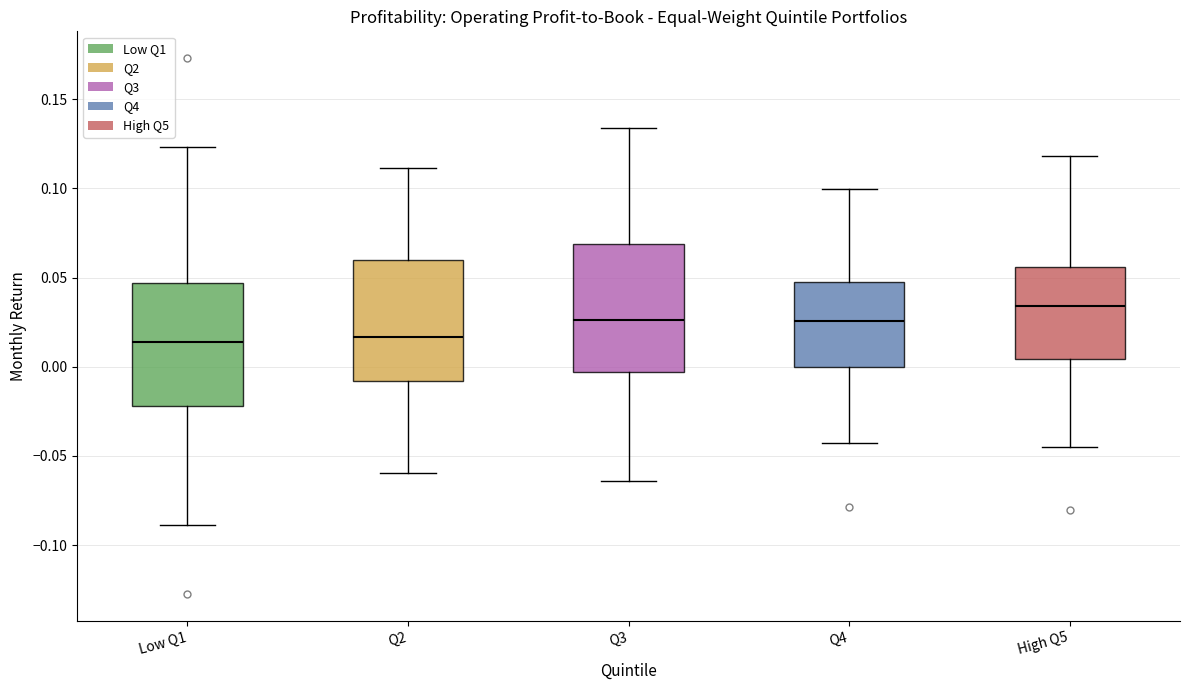

Reading left to right, read every box against the y-axis: the position of its median line, the range the box covers, and the ends of its whiskers. The values are not printed on the chart, so give them approximately, as read against the axis.

Low Q1: median 0.015, box -0.020 to 0.045, whiskers -0.090 to 0.125
Q2: median 0.015, box -0.010 to 0.060, whiskers -0.060 to 0.110
Q3: median 0.025, box -0.005 to 0.070, whiskers -0.065 to 0.135
Q4: median 0.025, box 0.000 to 0.045, whiskers -0.045 to 0.100
High Q5: median 0.035, box 0.005 to 0.055, whiskers -0.045 to 0.120